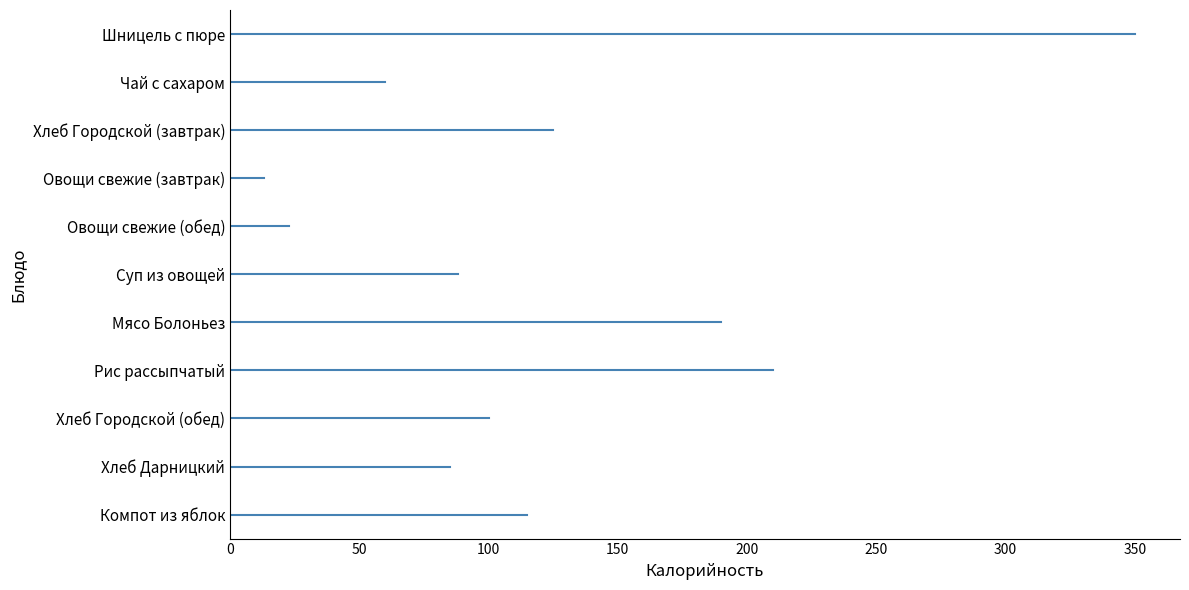

What is the difference between the maximum and minimum values?

337